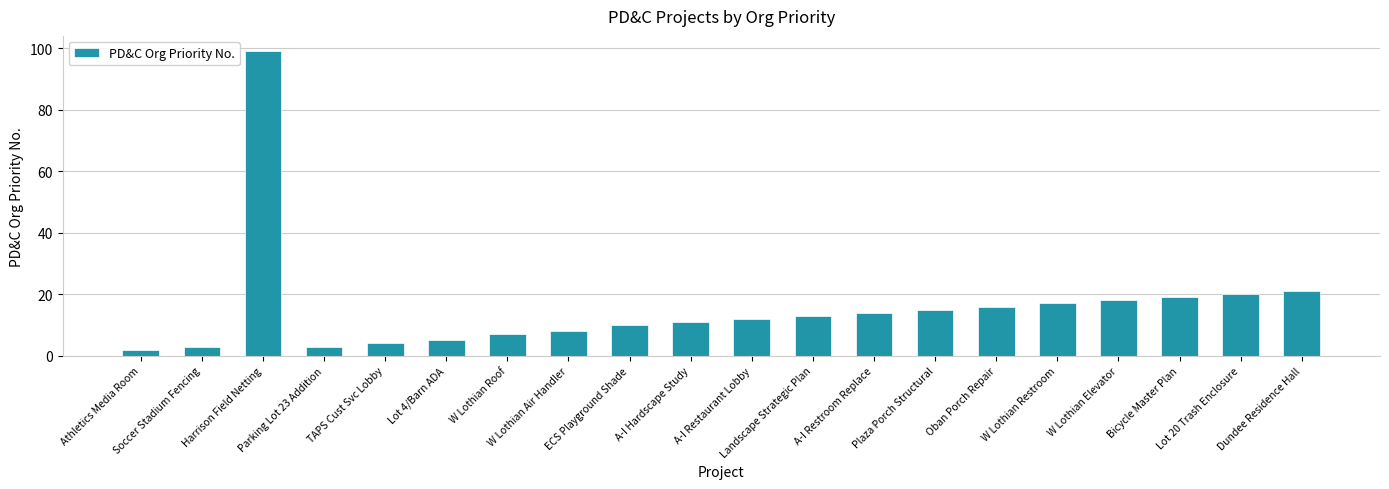

What is the sum of the values at A-I Restaurant Lobby and Landscape Strategic Plan?

25